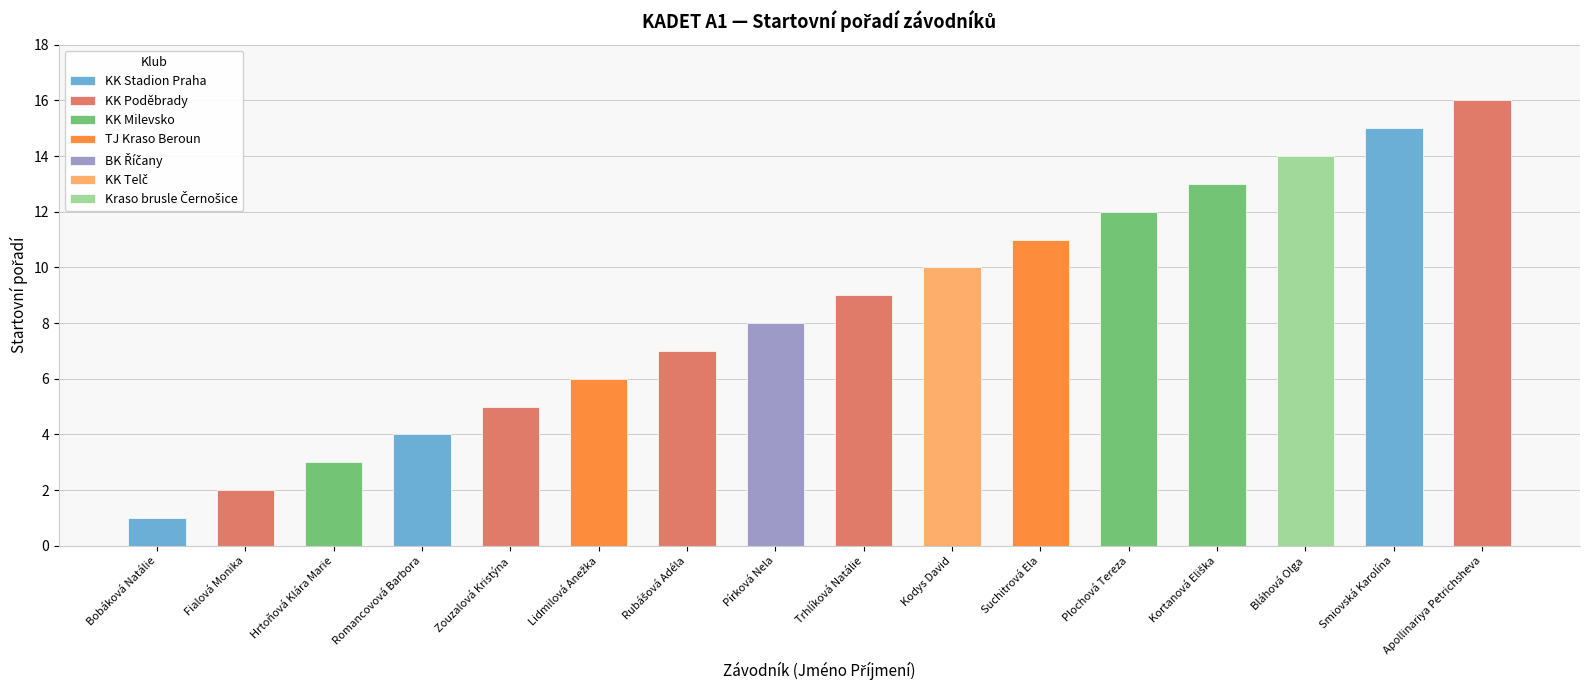

At which label does the data first exceed 9?

Kodys David